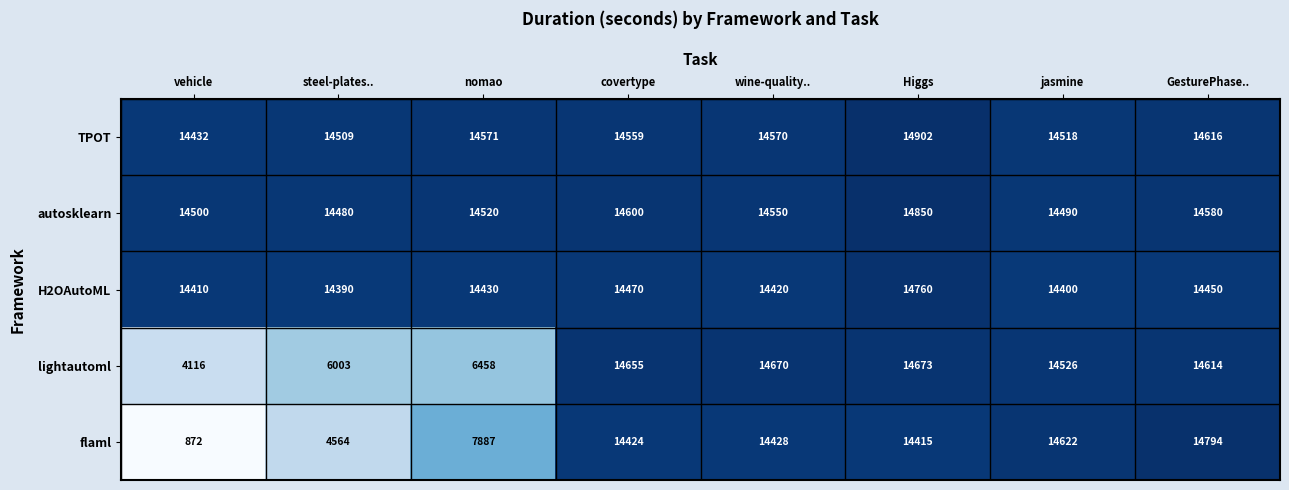

Where is autosklearn nearest to the value 14665?

covertype